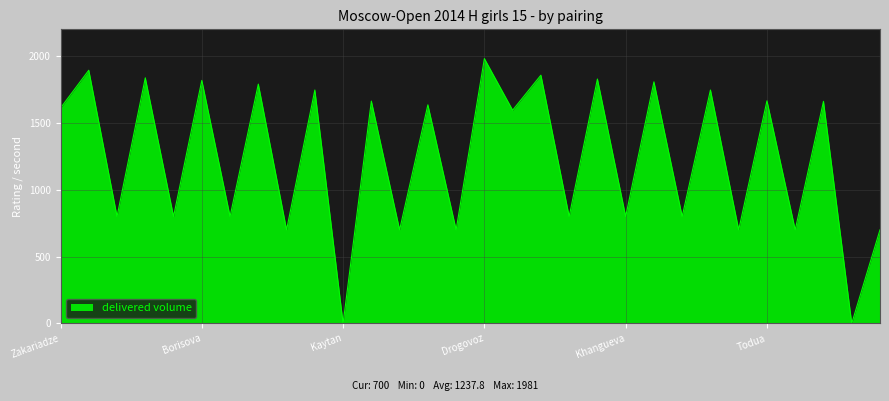

What is the maximum value shown in the chart?

1981